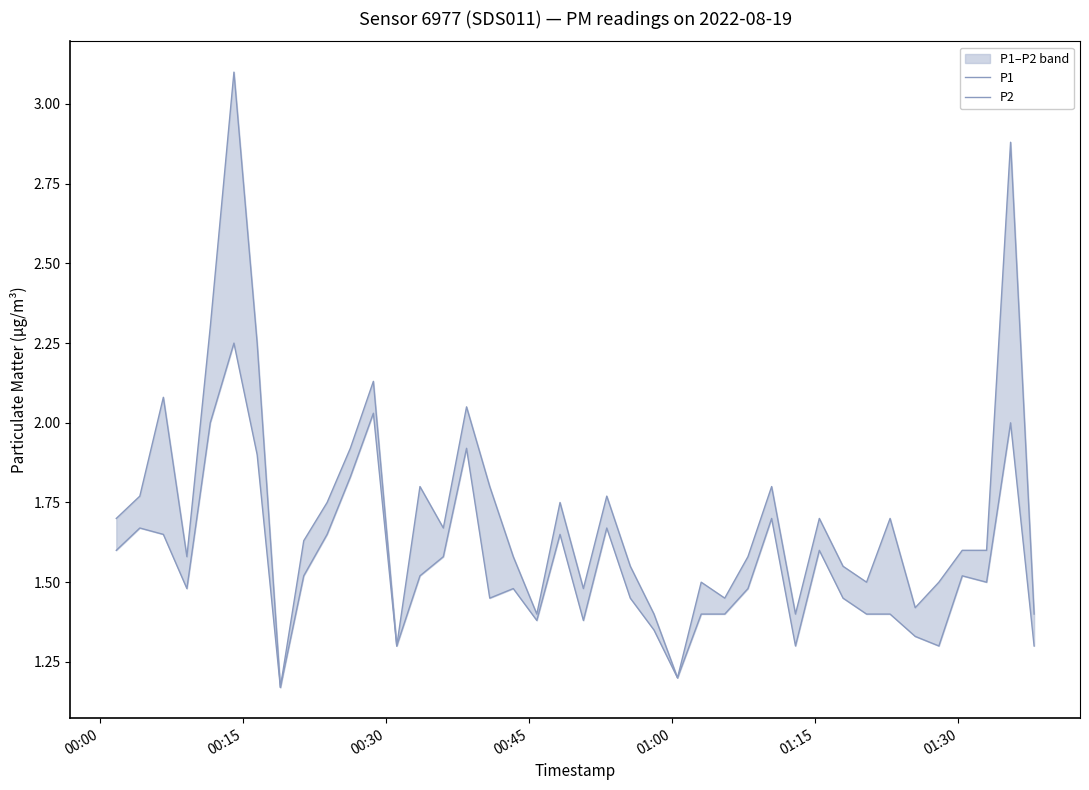

Is the value of P1 at 01:00 greater than the value of P2 at 00:45?

Yes